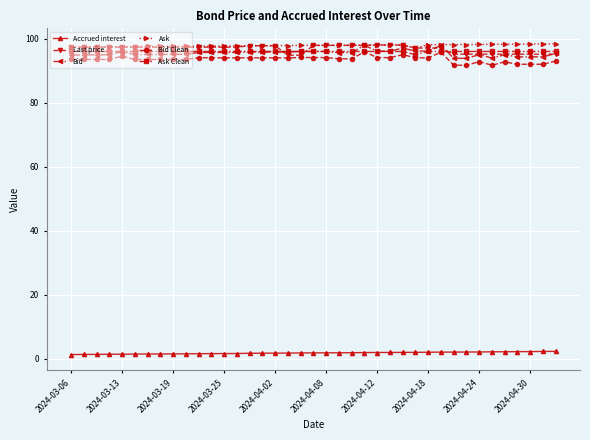

At how many categories does at least one series exceed 66?

39